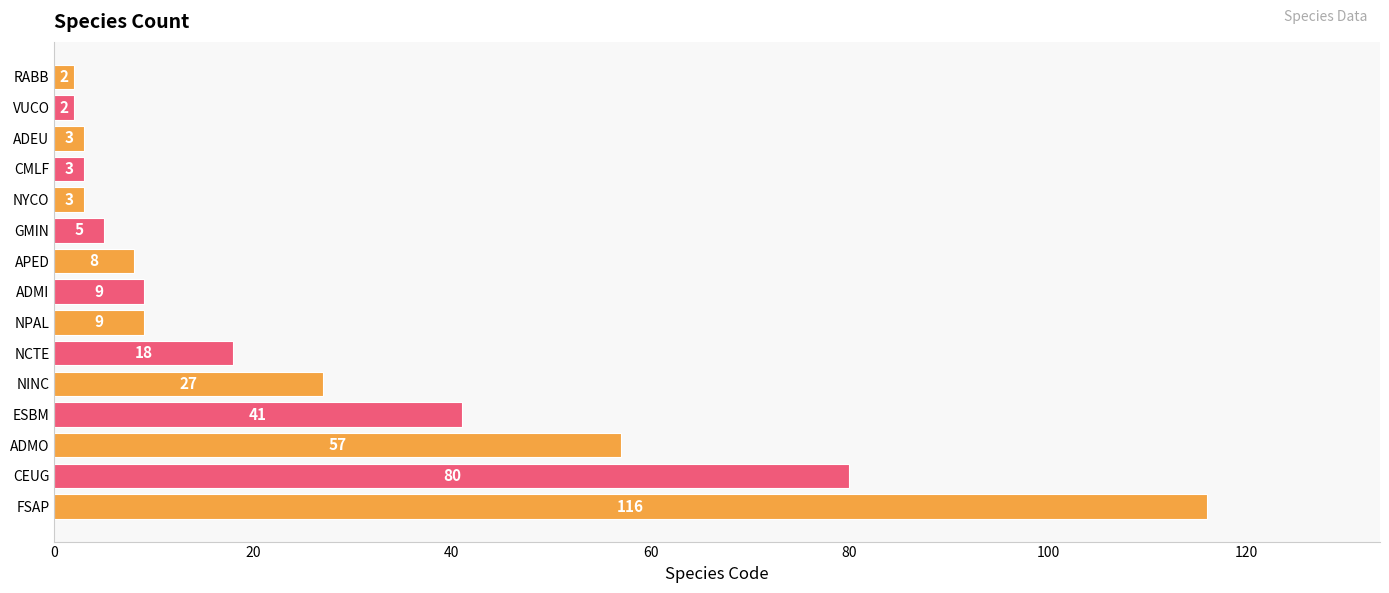

What is the ratio of the value at CEUG to the value at ESBM?

2.0